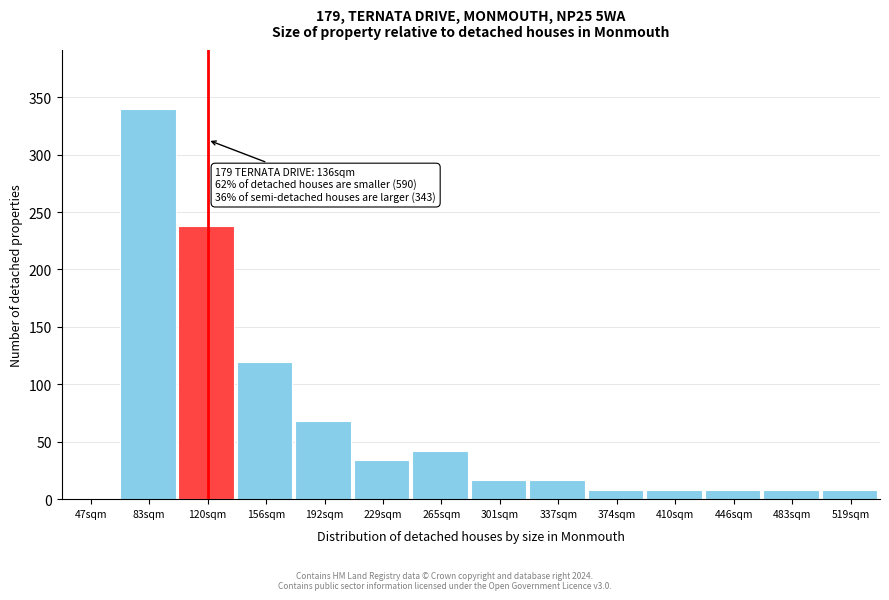

Reading right to left, list all the values displayed in this chart.

519sqm=8	483sqm=8	446sqm=8	410sqm=8	374sqm=8	337sqm=17	301sqm=17	265sqm=42	229sqm=34	192sqm=68	156sqm=119	120sqm=238	83sqm=340	47sqm=0